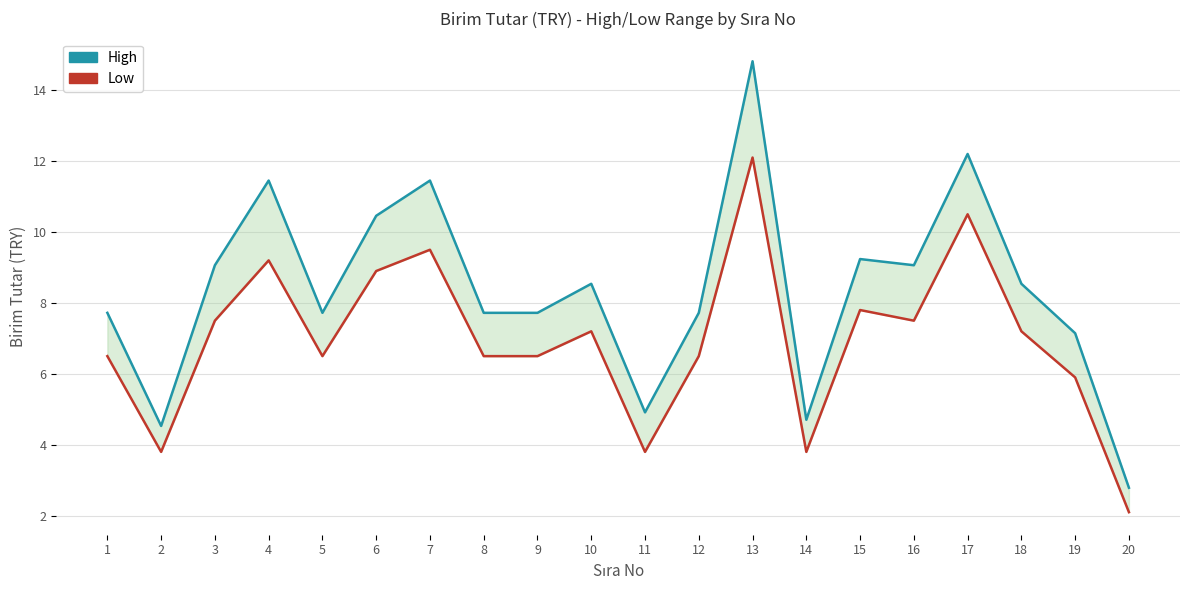

Is this an area chart (filled region under the line)?

No